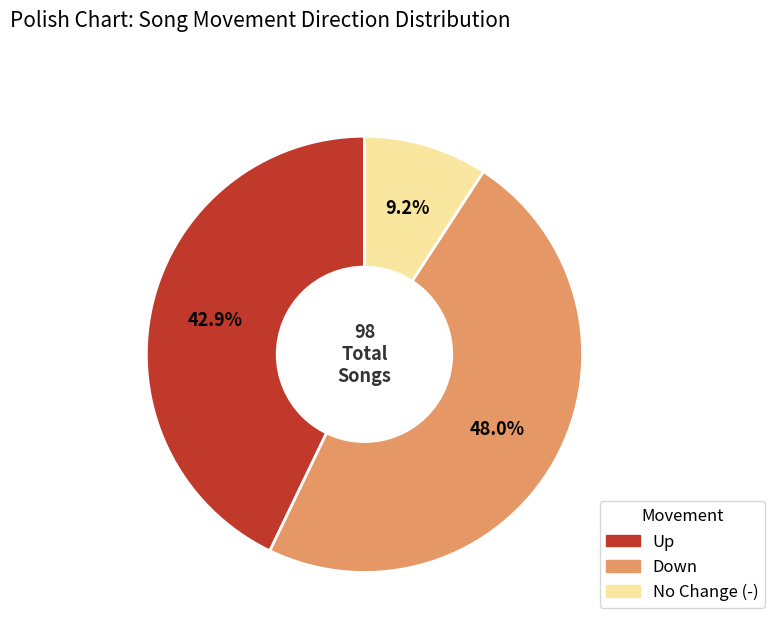

Count the number of slices in the pie.

3